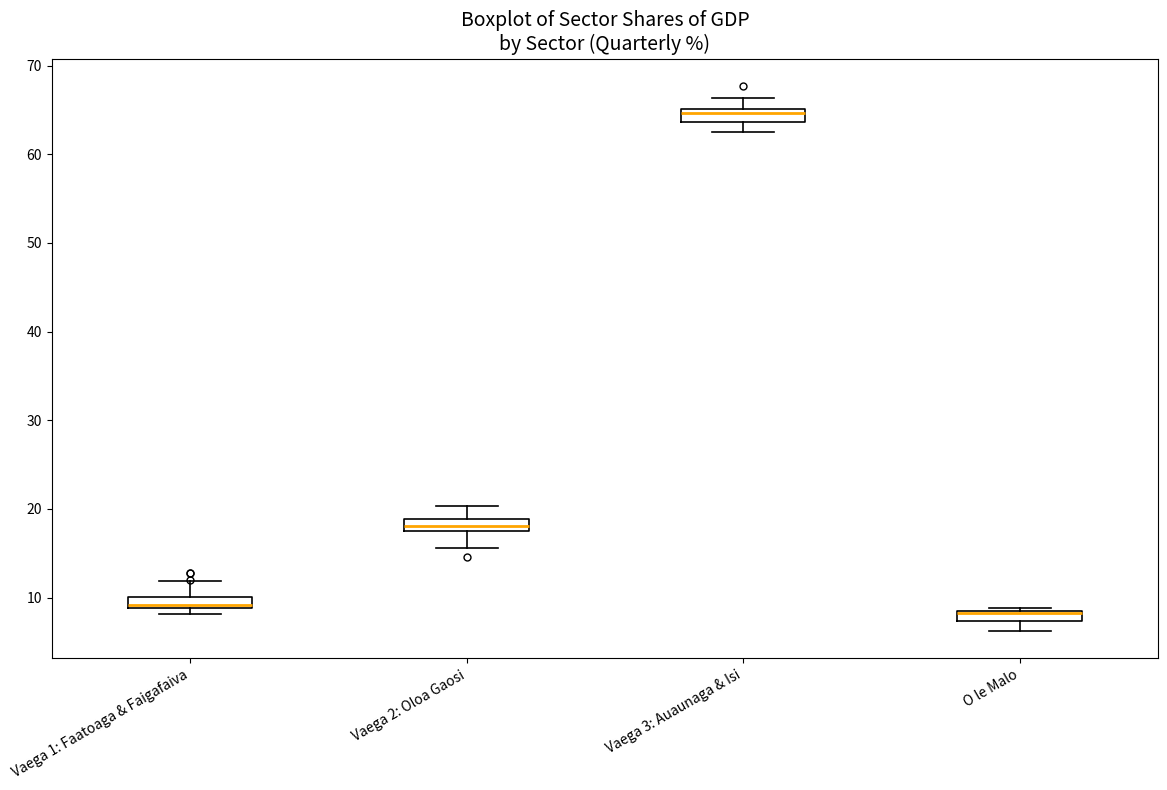

Where does the lower whisker of the box for O le Malo end on the y-axis? The values are not printed on the chart, so give them approximately, as read against the axis.

6